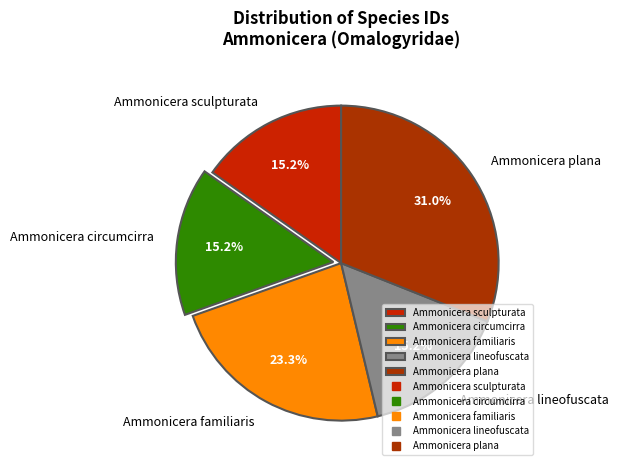

To the nearest percent, what percentage of the pie is Ammonicera plana?

31%